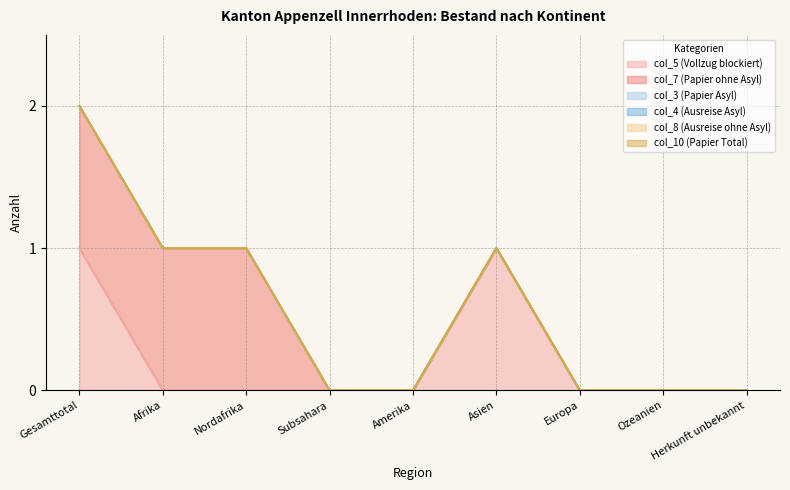

What are all the series names shown in the legend?

col_5 (Vollzug blockiert), col_7 (Papier ohne Asyl), col_3 (Papier Asyl), col_4 (Ausreise Asyl), col_8 (Ausreise ohne Asyl), col_10 (Papier Total)